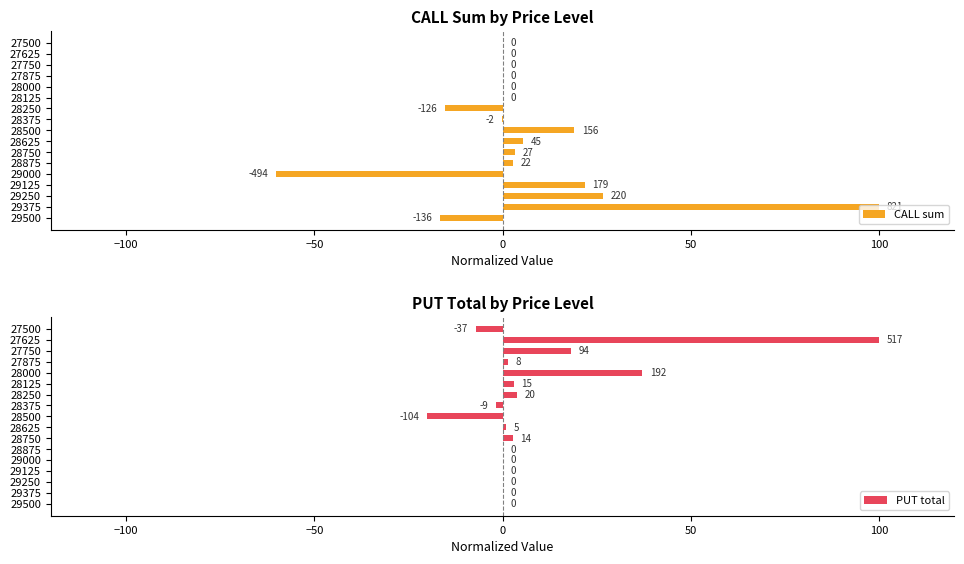

What are all the series names shown in the legend?

CALL sum, PUT total